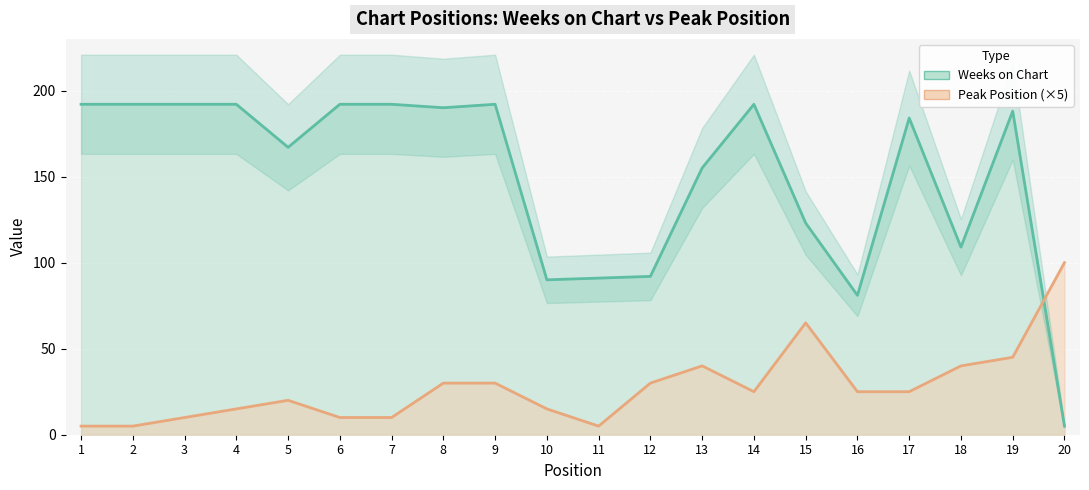

At which category does Weeks on Chart reach its first local peak?

9